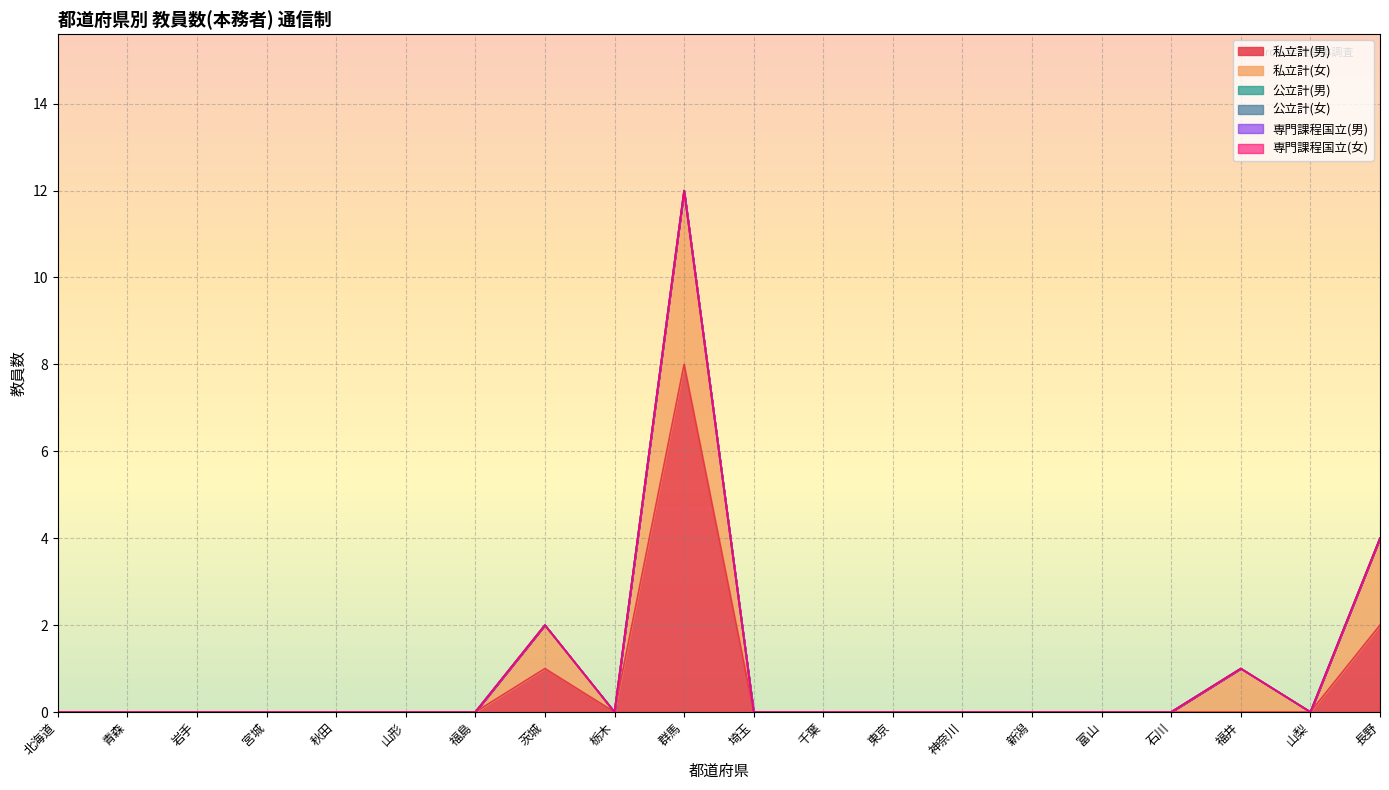

Reading left to right, transcribe all the data shown in this chart.

私立計(男): 0	0	0	0	0	0	0	1	0	8	0	0	0	0	0	0	0	0	0	2
私立計(女): 0	0	0	0	0	0	0	1	0	4	0	0	0	0	0	0	0	1	0	2
公立計(男): 0	0	0	0	0	0	0	0	0	0	0	0	0	0	0	0	0	0	0	0
公立計(女): 0	0	0	0	0	0	0	0	0	0	0	0	0	0	0	0	0	0	0	0
専門課程国立(男): 0	0	0	0	0	0	0	0	0	0	0	0	0	0	0	0	0	0	0	0
専門課程国立(女): 0	0	0	0	0	0	0	0	0	0	0	0	0	0	0	0	0	0	0	0